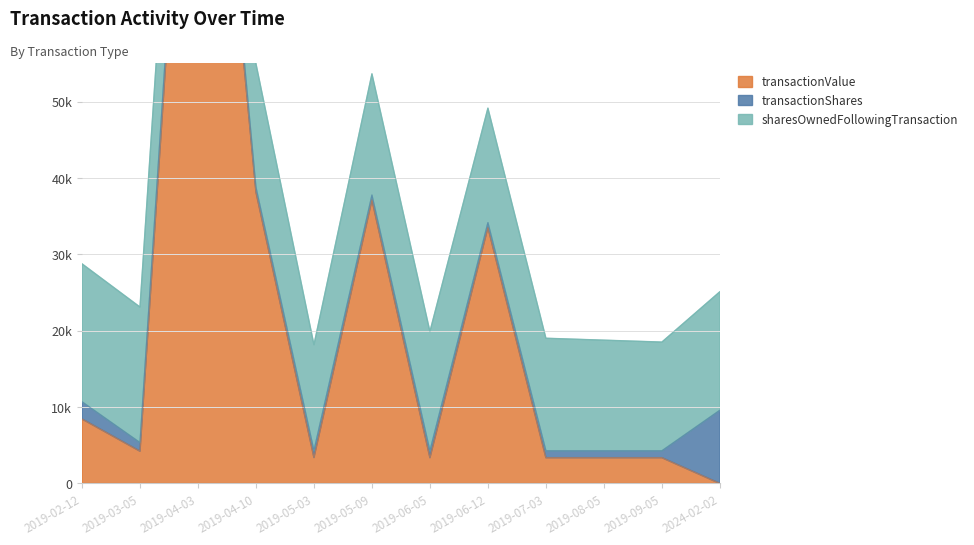

Where is the first local maximum for transactionValue?

2019-04-03